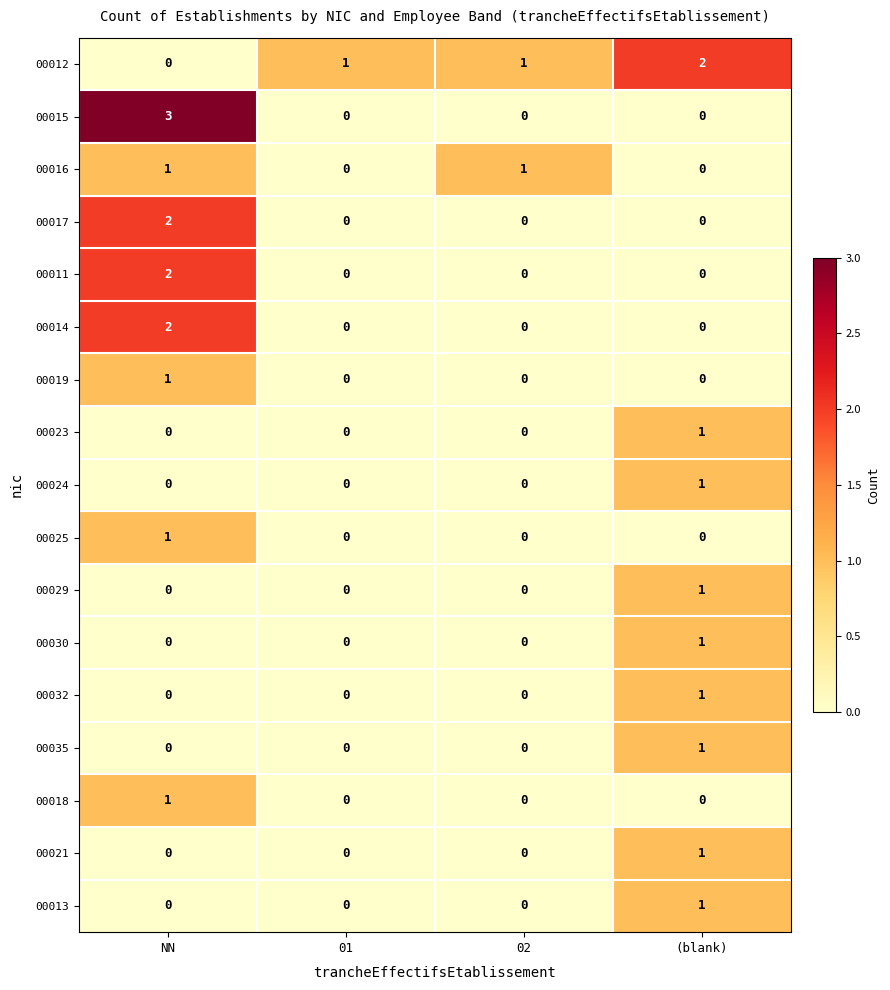

What is the total value across all series at (blank)?

10